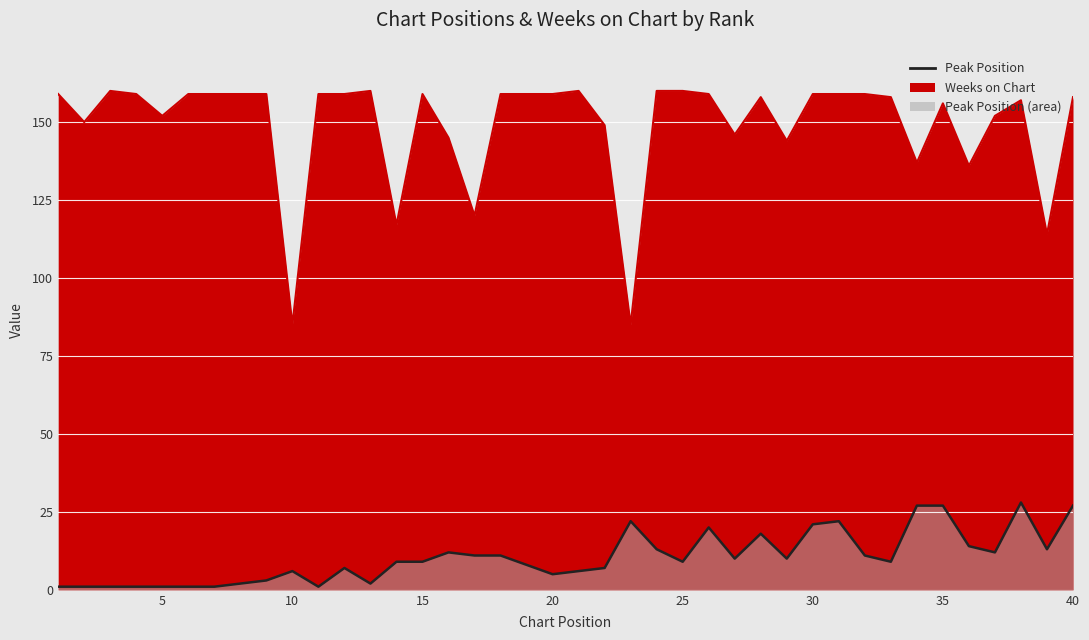

Which series changed the most between 36 and 38?

Weeks on Chart